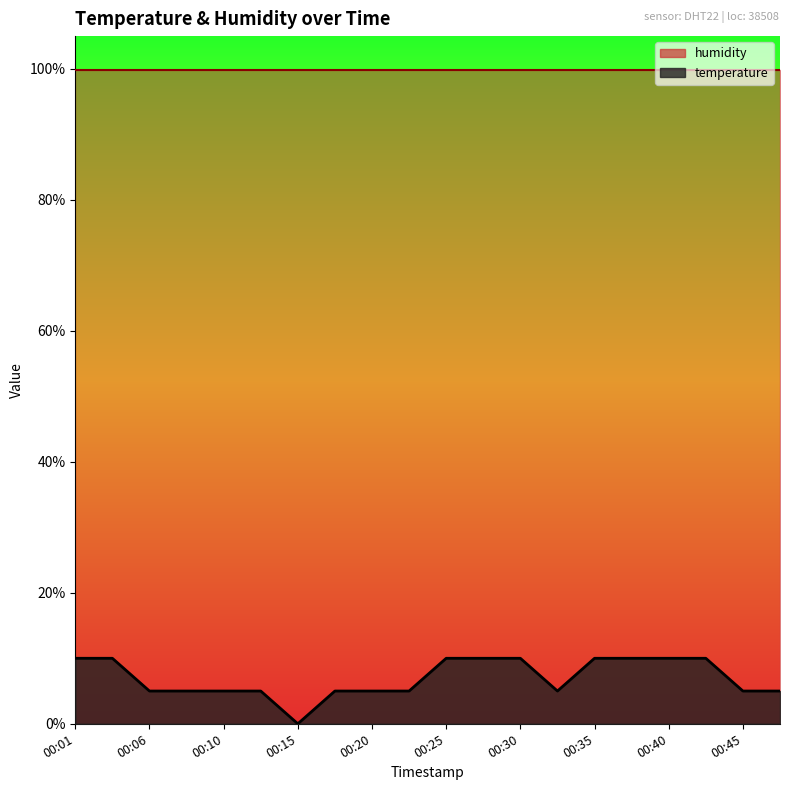

Which category has the lowest value across all series?

00:15